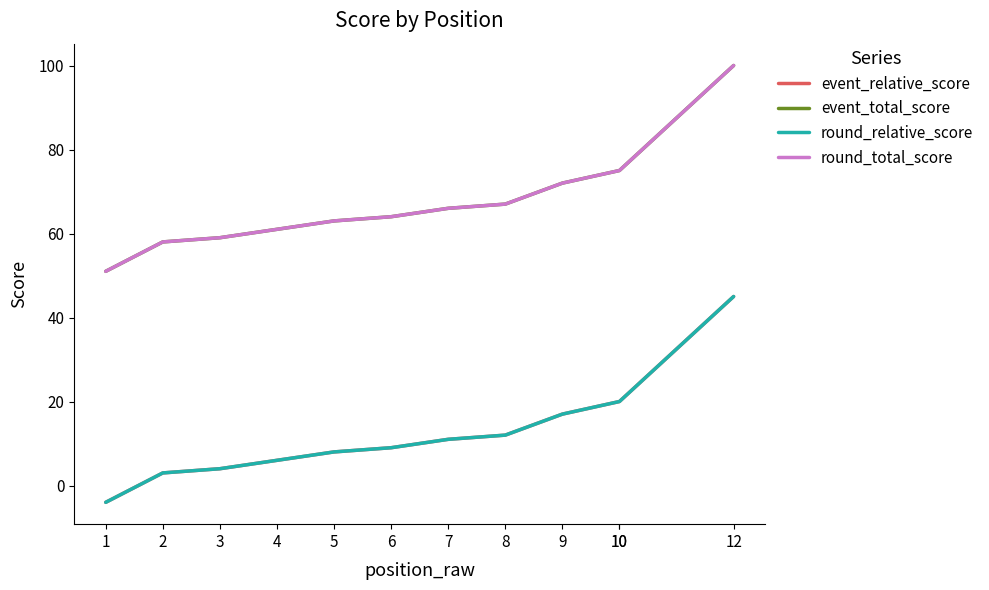

What value does the event_relative_score series have at 12, to the nearest 10?

40